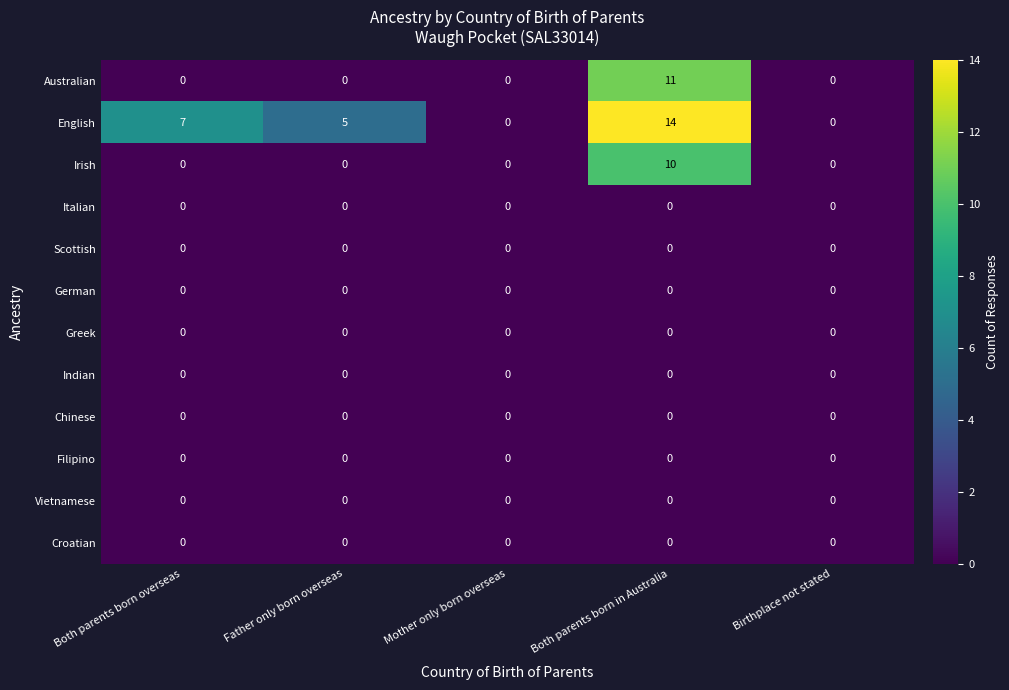

True or false: German has a value of 0 at Both parents born overseas.

True